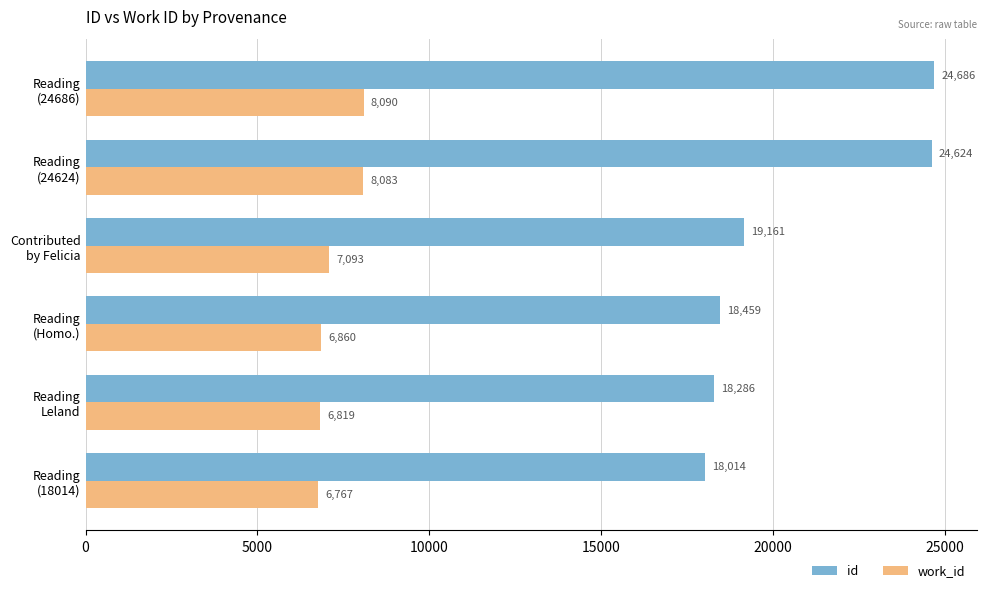

What is the average value of the work_id series?

7285